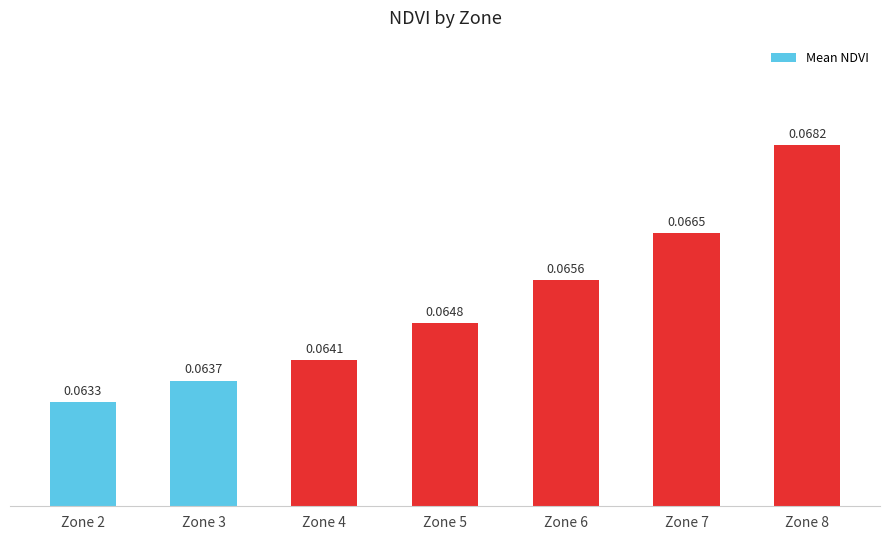

How many bars are there in total?

7